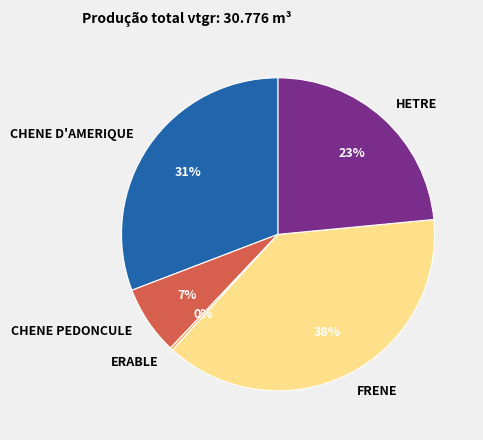

Is the sum of HETRE and ERABLE greater than half?

No